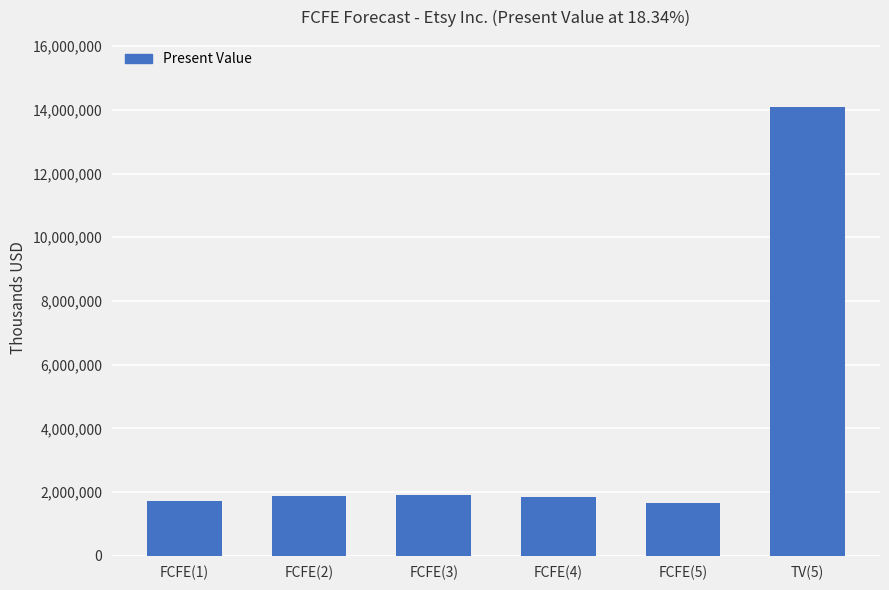

What position from the left is FCFE(4)?

4